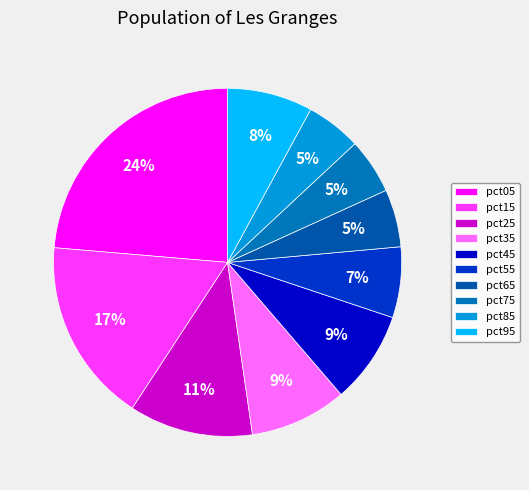

Between pct15 and pct65, which is larger?

pct15